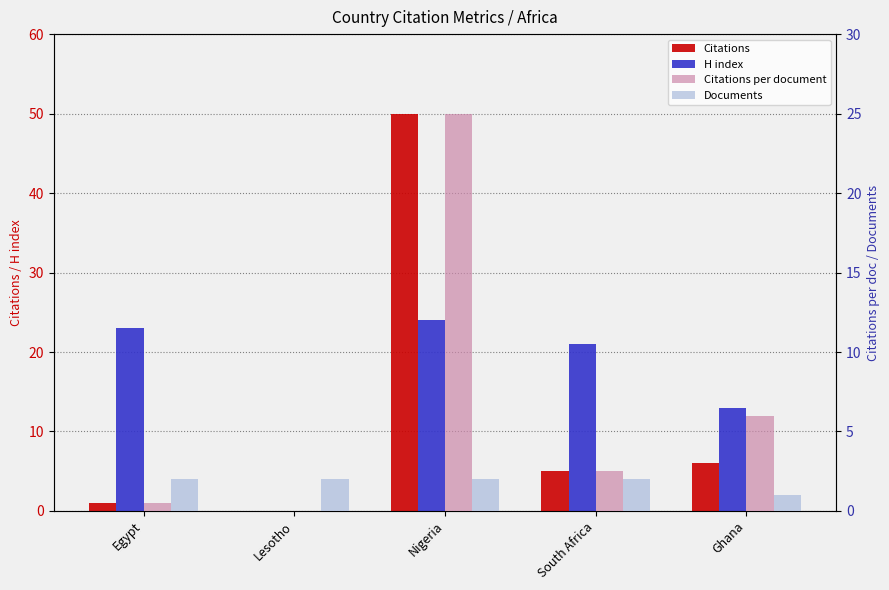

Reading left to right, list all the values displayed in this chart.

Citations: 1.0	0.0	50.0	5.0	6.0
H index: 23.0	0.0	24.0	21.0	13.0
Citations per document: 0.5	0.0	25.0	2.5	6.0
Documents: 2.0	2.0	2.0	2.0	1.0